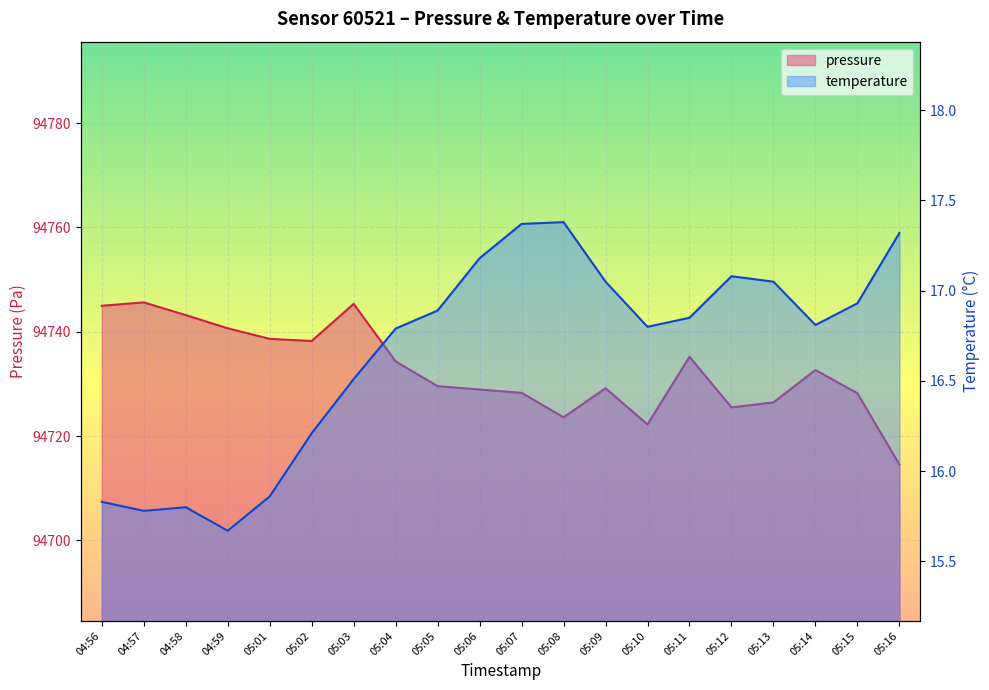

What is the approximate value of pressure at 05:03?

94745.3